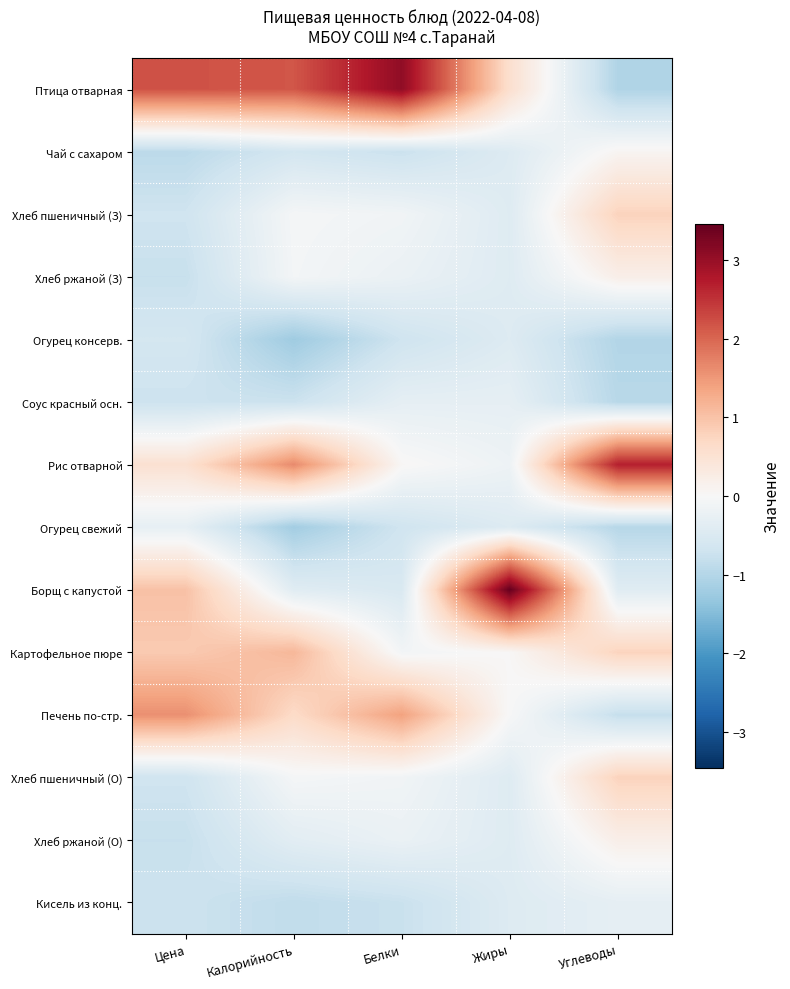

Which series has the largest total across all categories?

Птица отварная